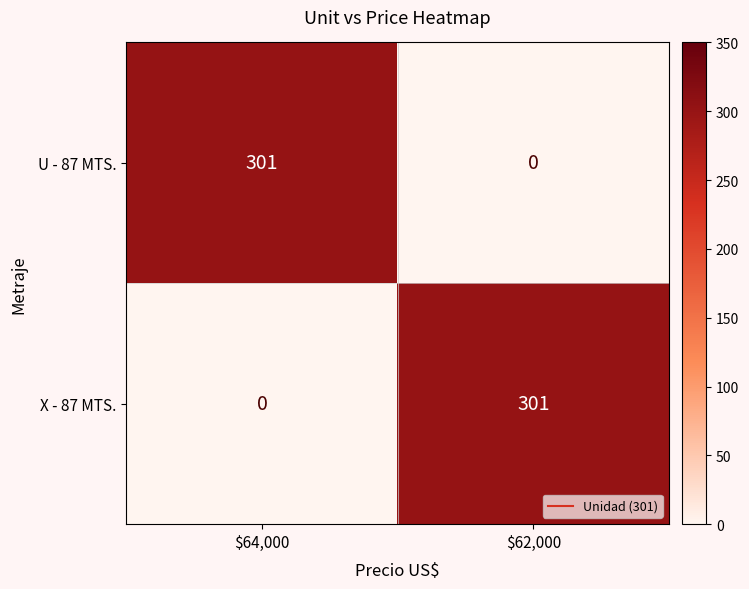

Which category has the highest value in the U - 87 MTS. series?

$64,000